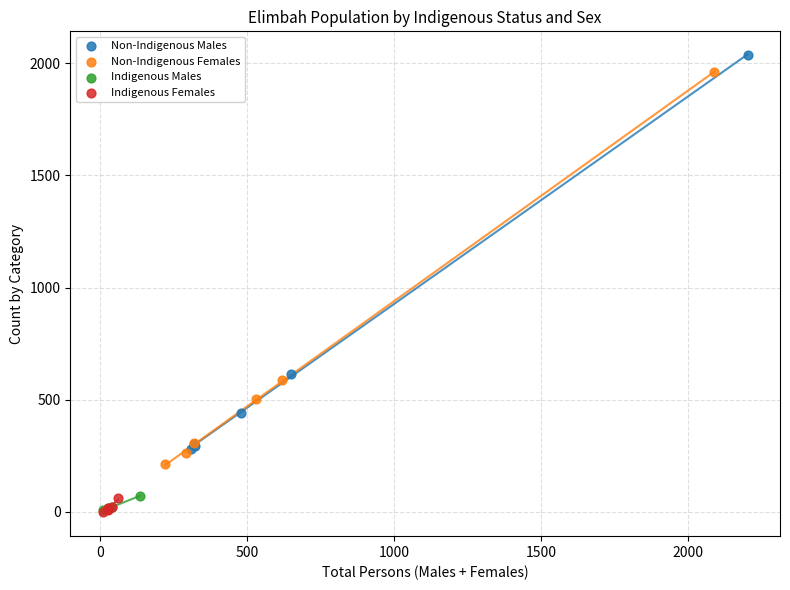

Which series reaches the maximum Y coordinate?

Non-Indigenous Males